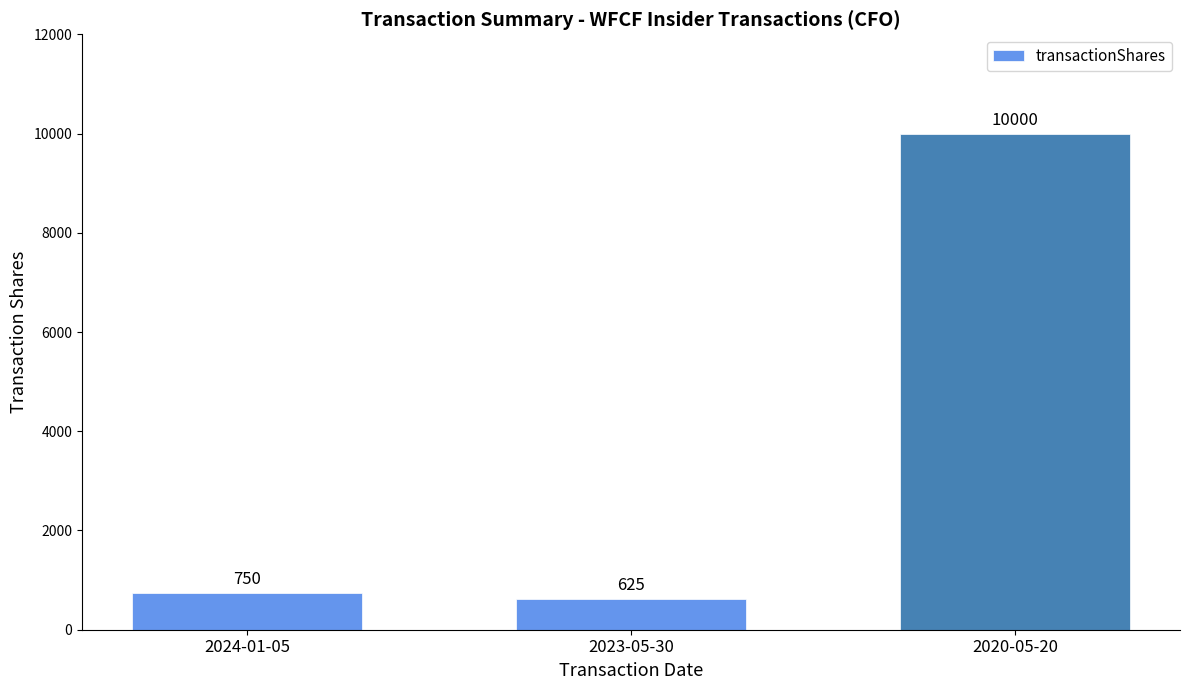

Is it true that the value at 2023-05-30 is 625?

True